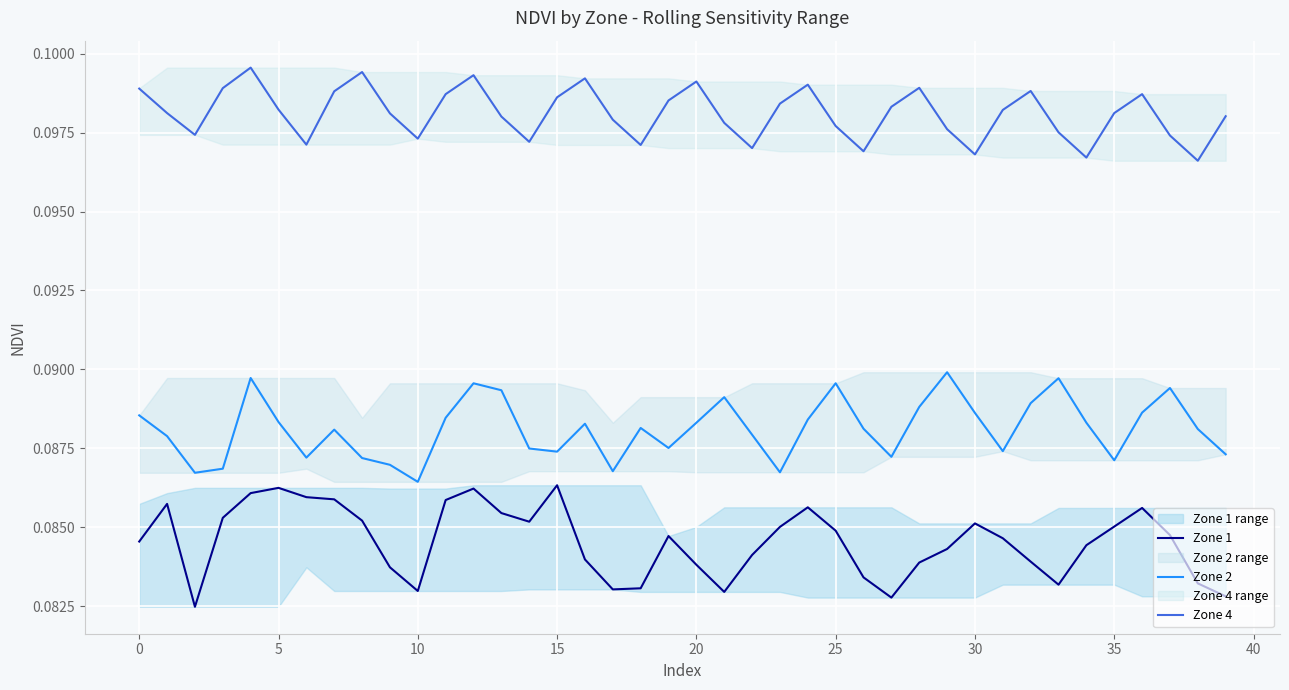

True or false: Zone 1 and Zone 4 cross at least once.

False